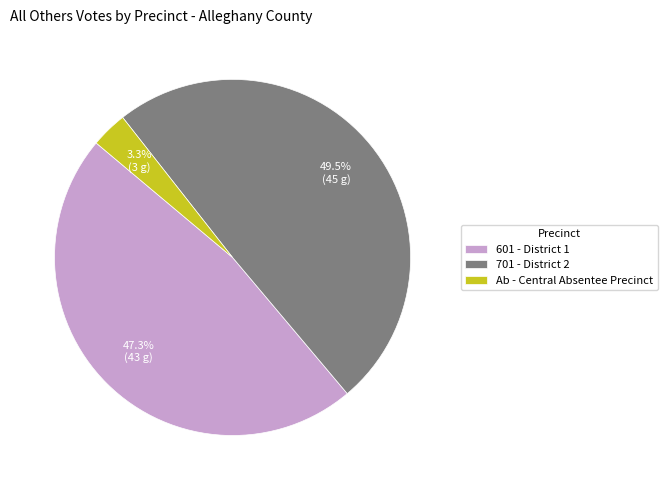

Is Ab - Central Absentee Precinct the majority of the pie?

No